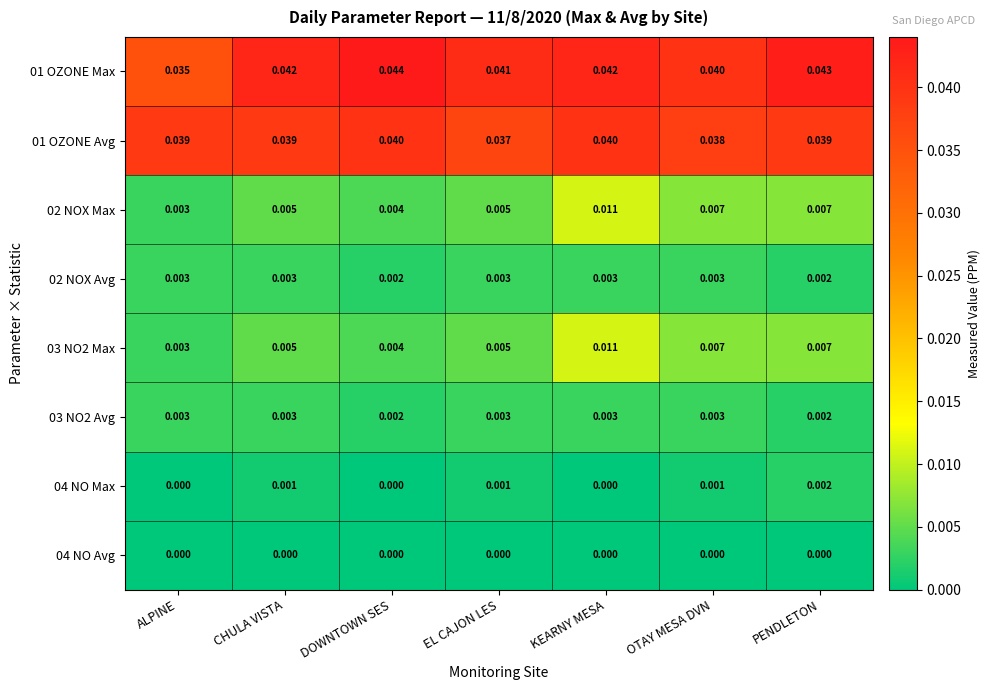

Is the value of 01 OZONE Max at DOWNTOWN SES greater than the value of 01 OZONE Avg at EL CAJON LES?

Yes